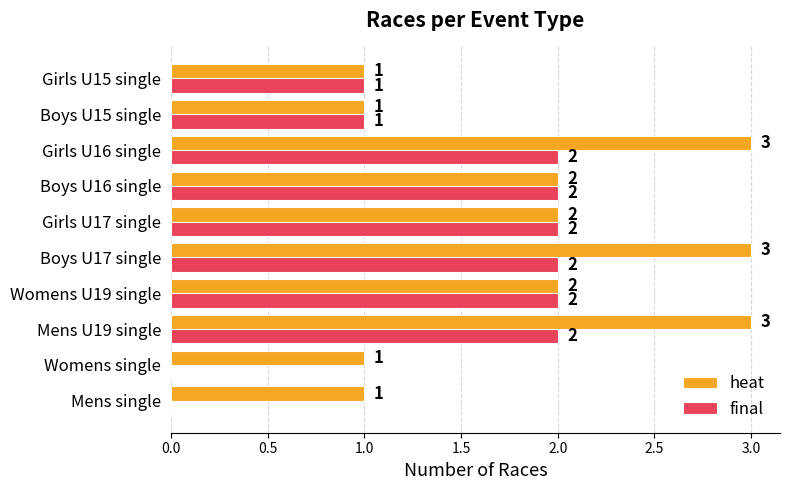

Which series has the largest total across all categories?

heat